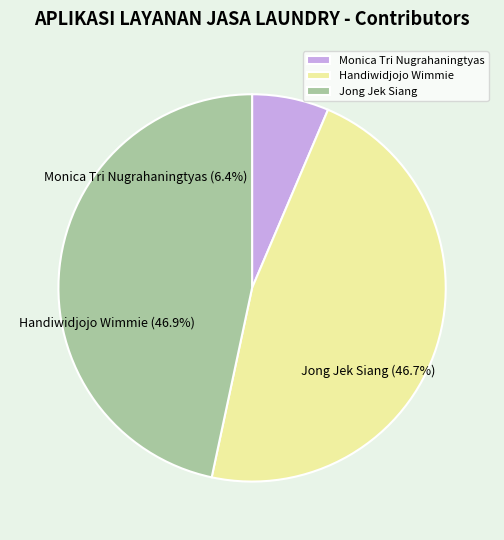

How many slices are in this pie chart?

3